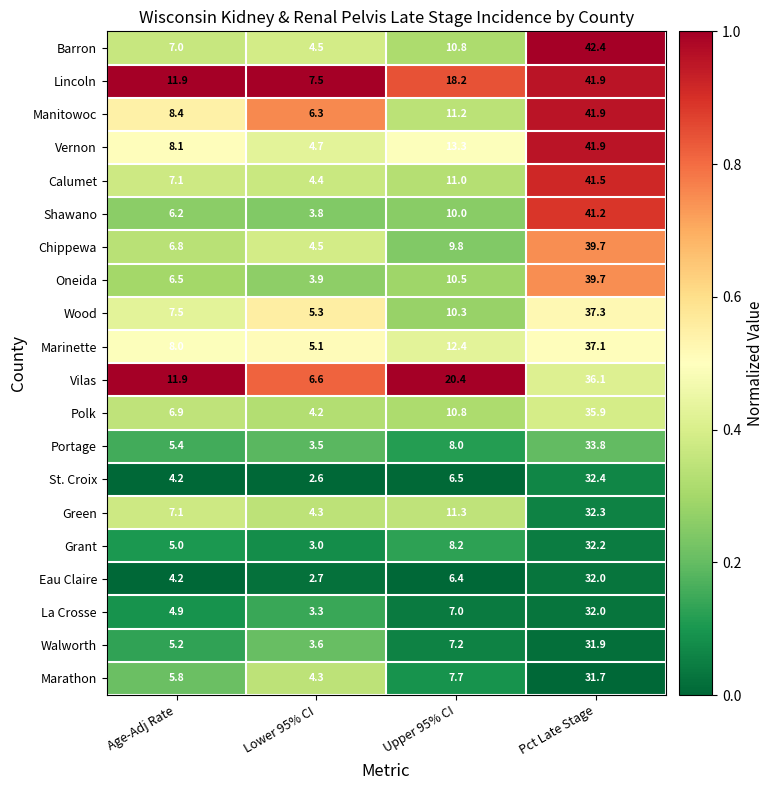

Which series has the largest range (max minus min)?

Barron